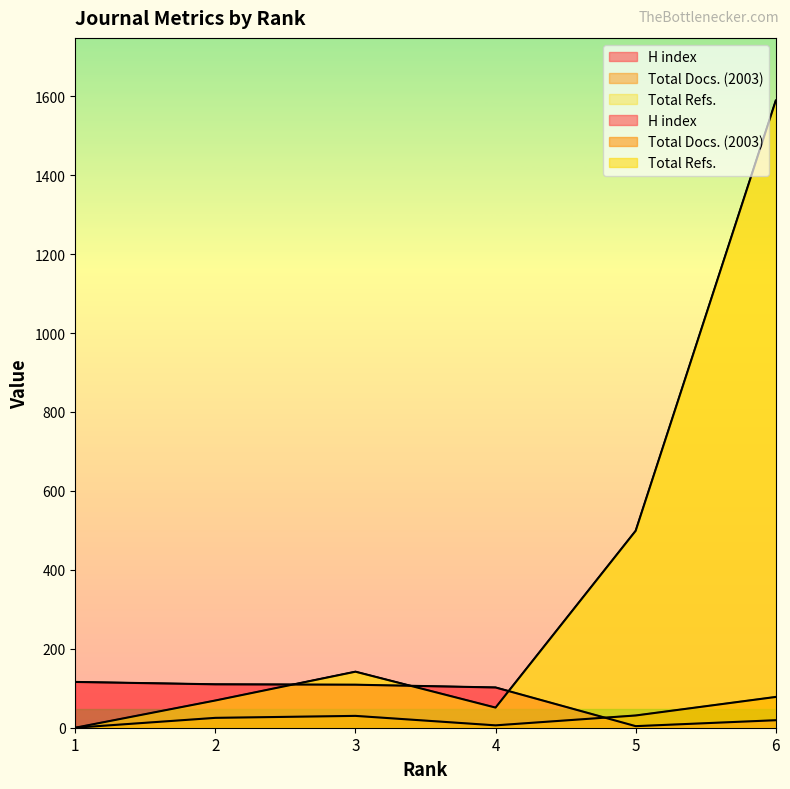

Reading left to right, extract all data points from this chart.

H index: 116	110	109	102	4	19
Total Docs. (2003): 0	25	30	6	31	78
Total Refs.: 0	69	142	51	499	1589